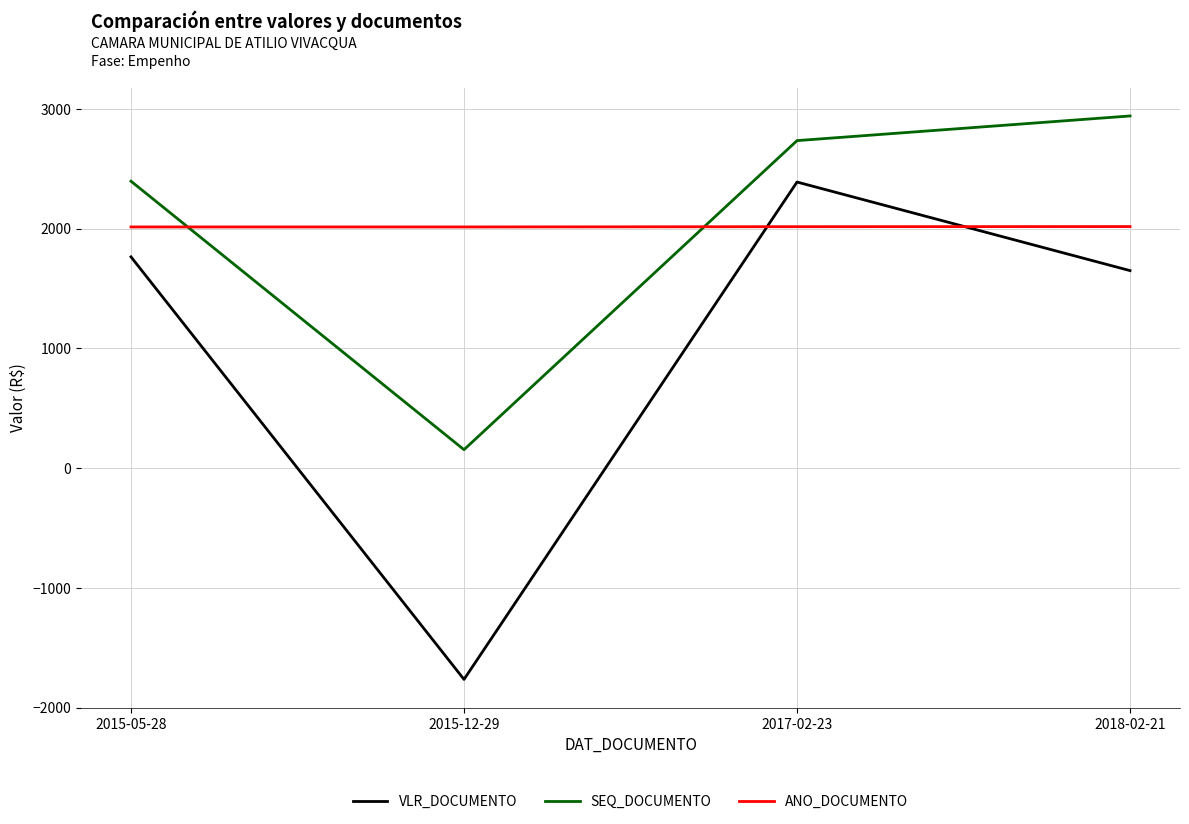

What is the average value of the VLR_DOCUMENTO series?

1010